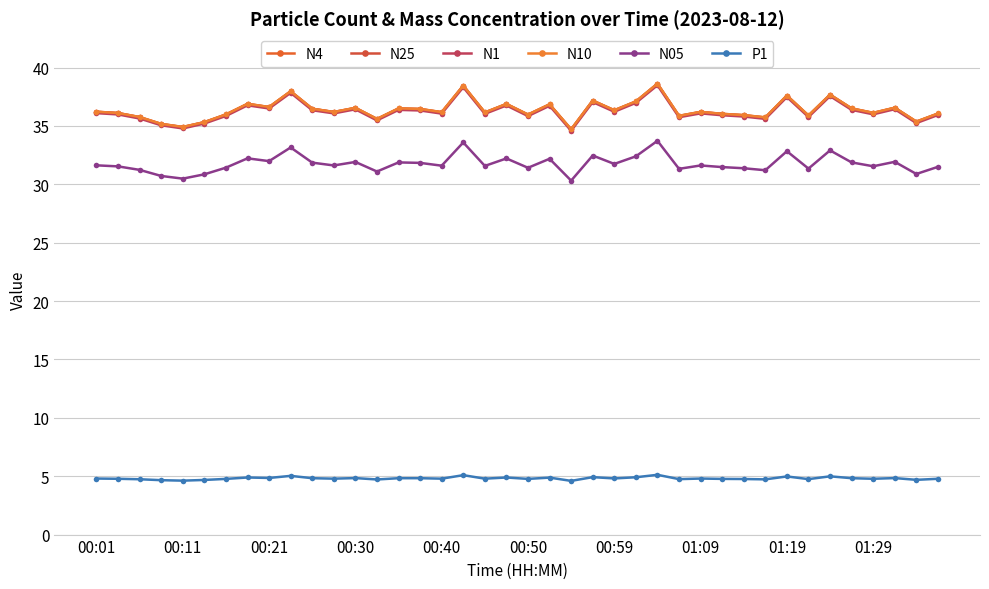

Does the chart have visible grid lines?

Yes